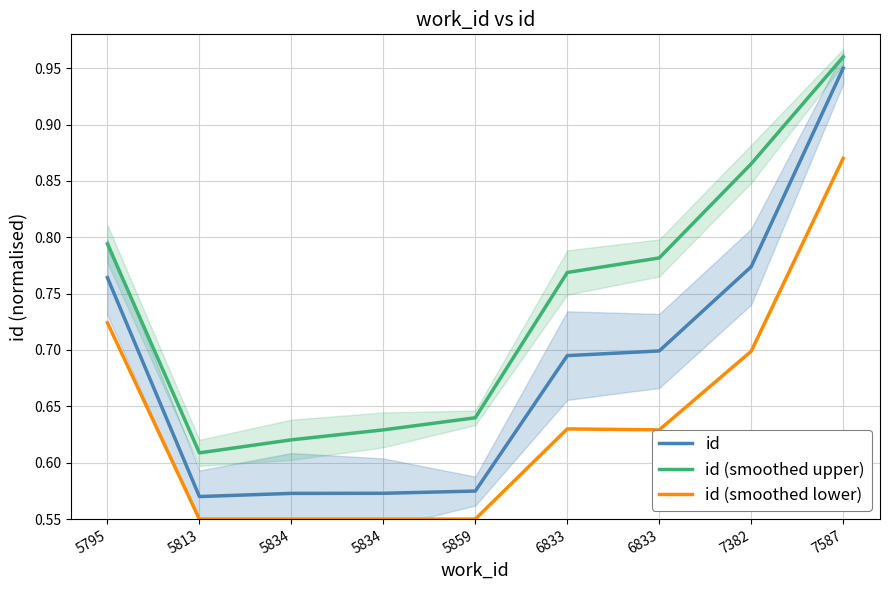

Where is the first local maximum for id (smoothed lower)?

6833